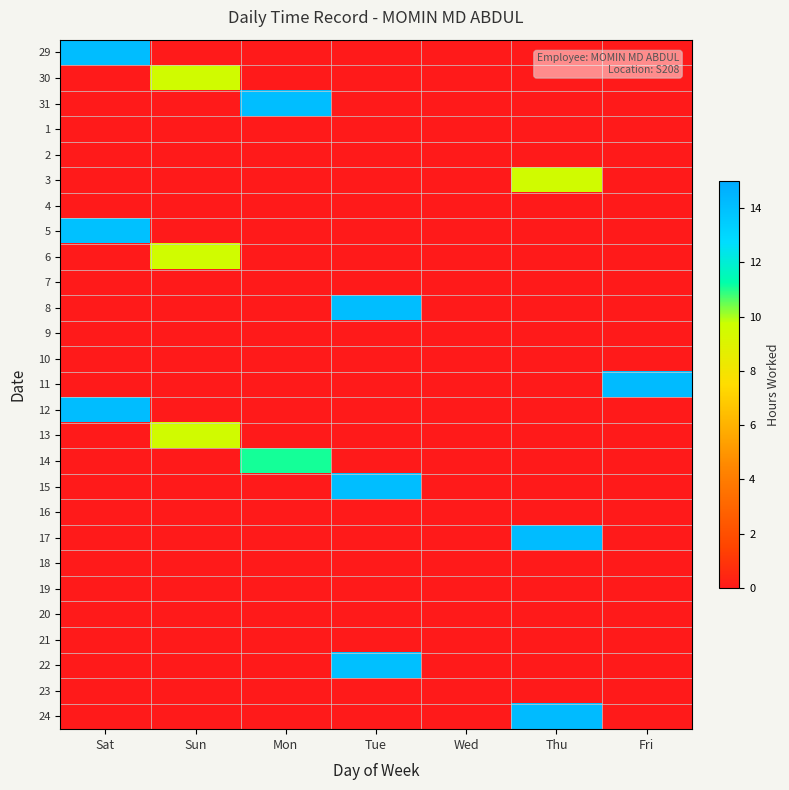

What is the total value across all series at Mon?

25.2